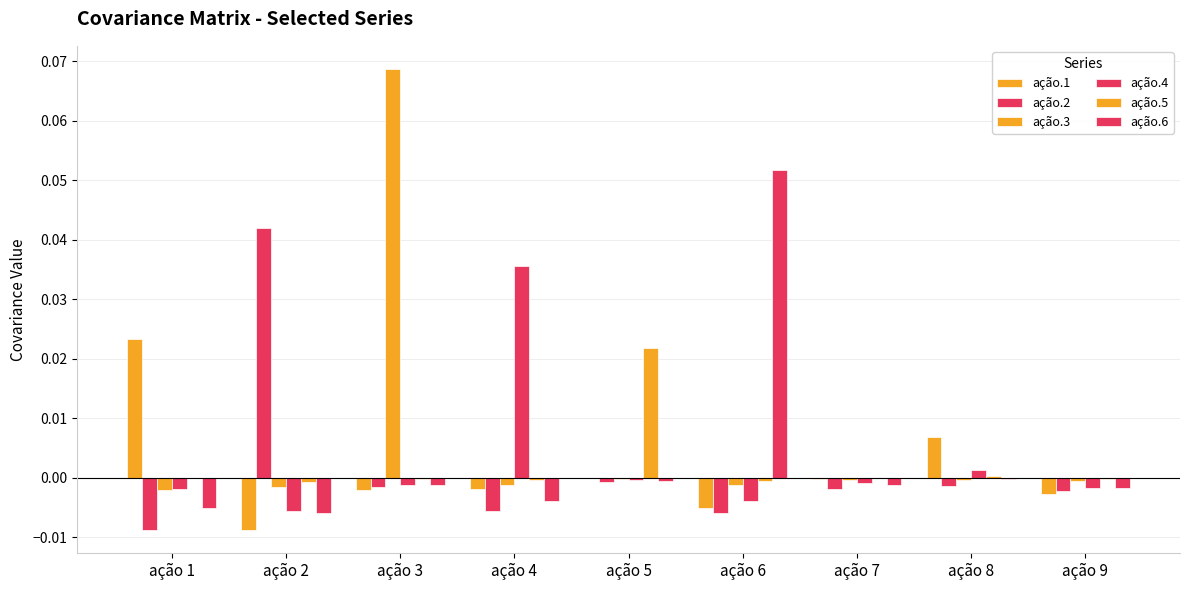

Which category has the highest value in the ação.2 series?

ação 2